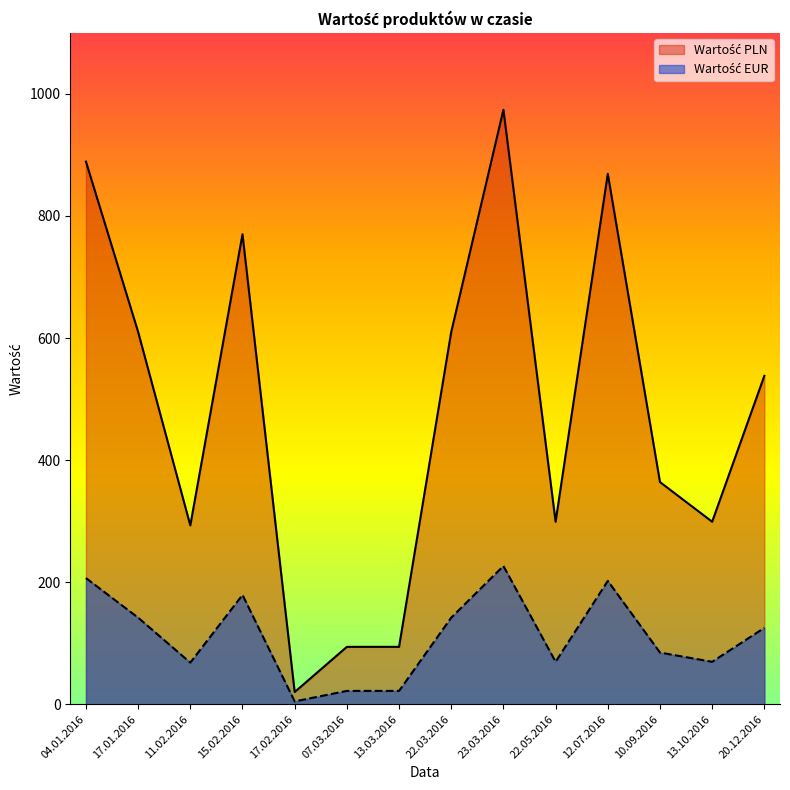

At how many categories does at least one series exceed 140?

11